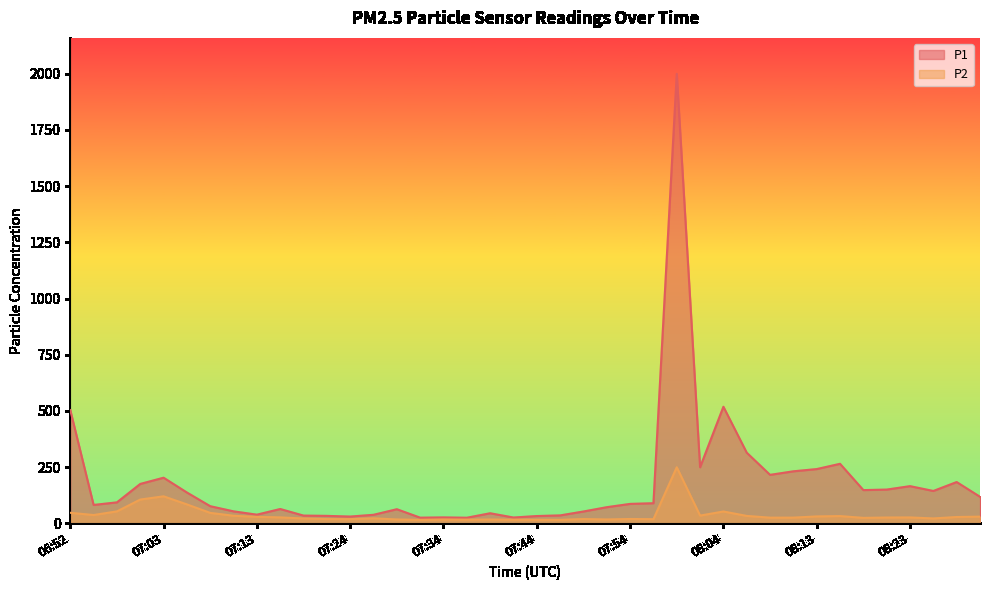

What is the difference between the maximum and minimum values in the P1 series?

1975.6